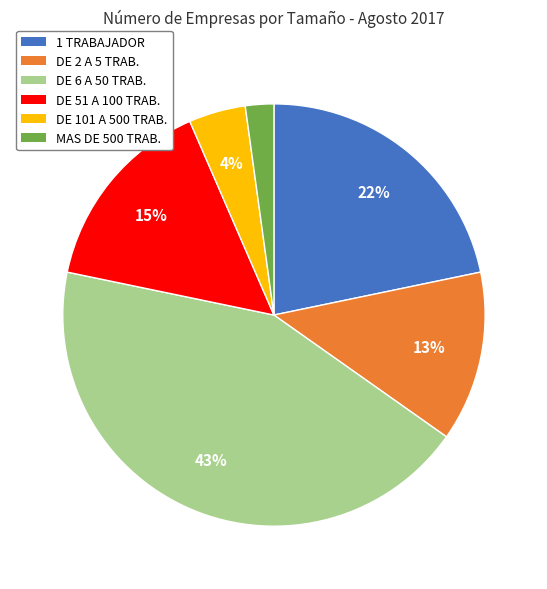

To the nearest percent, what is the average slice percentage?

17%